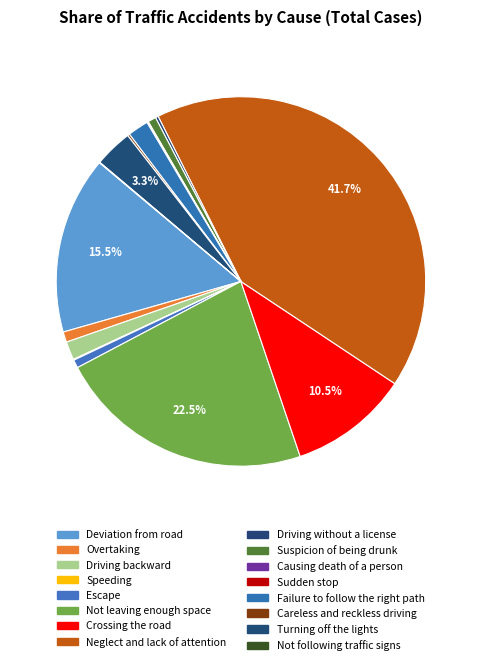

How many segments does this pie chart have?

16